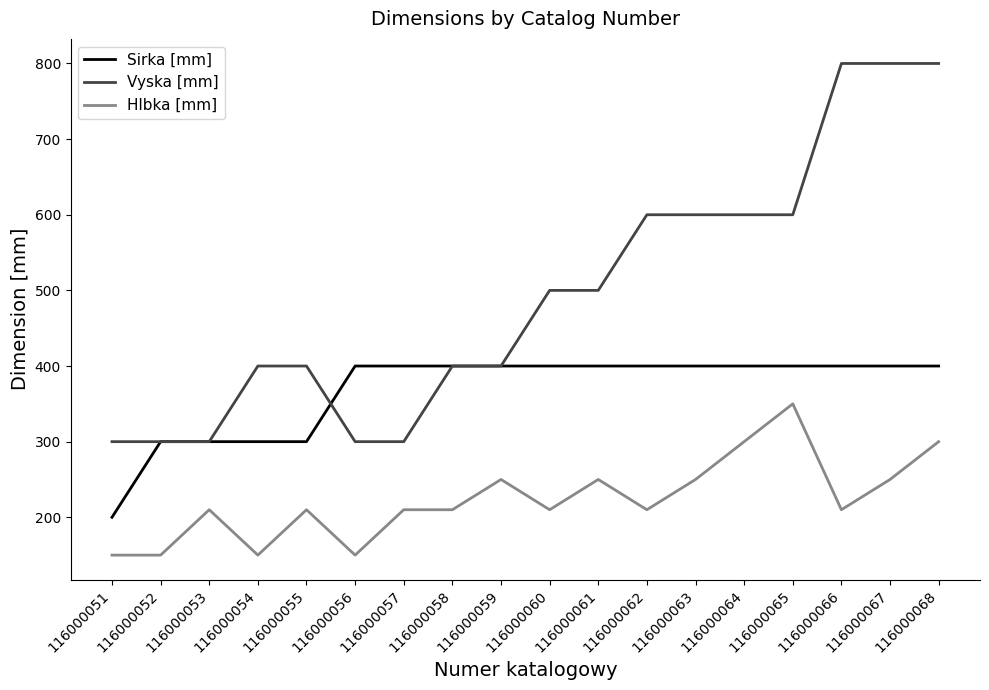

The value of Sirka [mm] at 116000059 is 400. True or false?

True